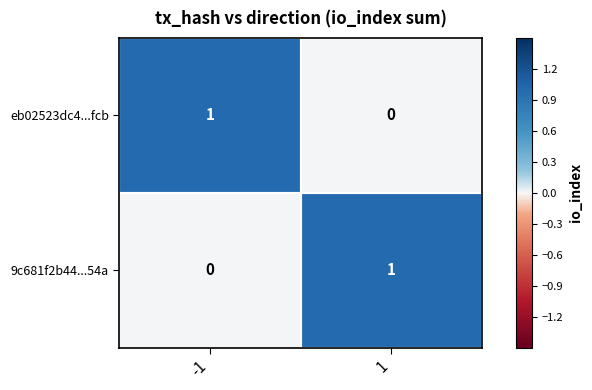

The 9c681f2b44...54a series shows -1 at -1. True or false?

False